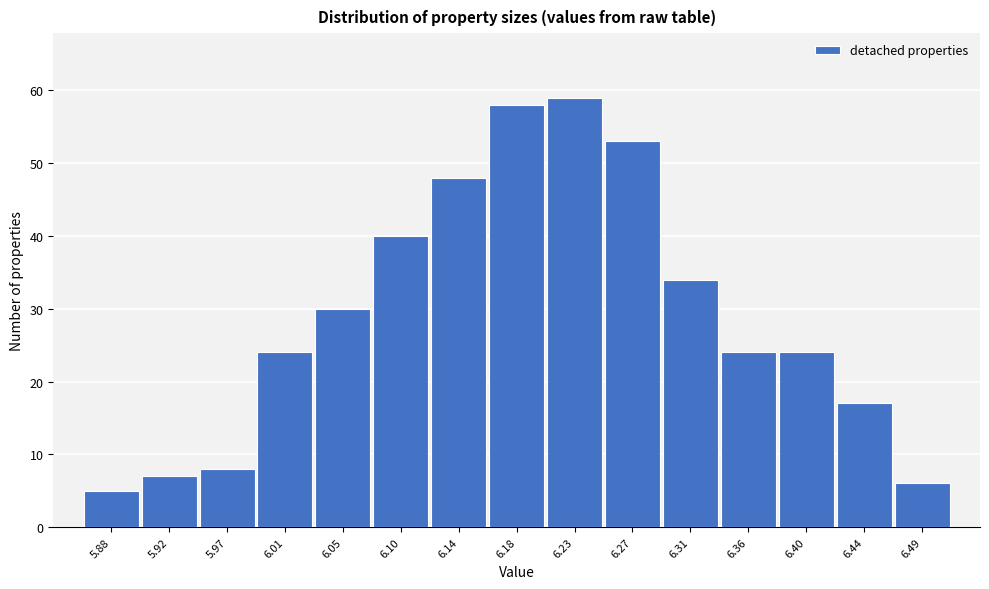

Reading left to right, extract all data points from this chart.

5	7	8	24	30	40	48	58	59	53	34	24	24	17	6